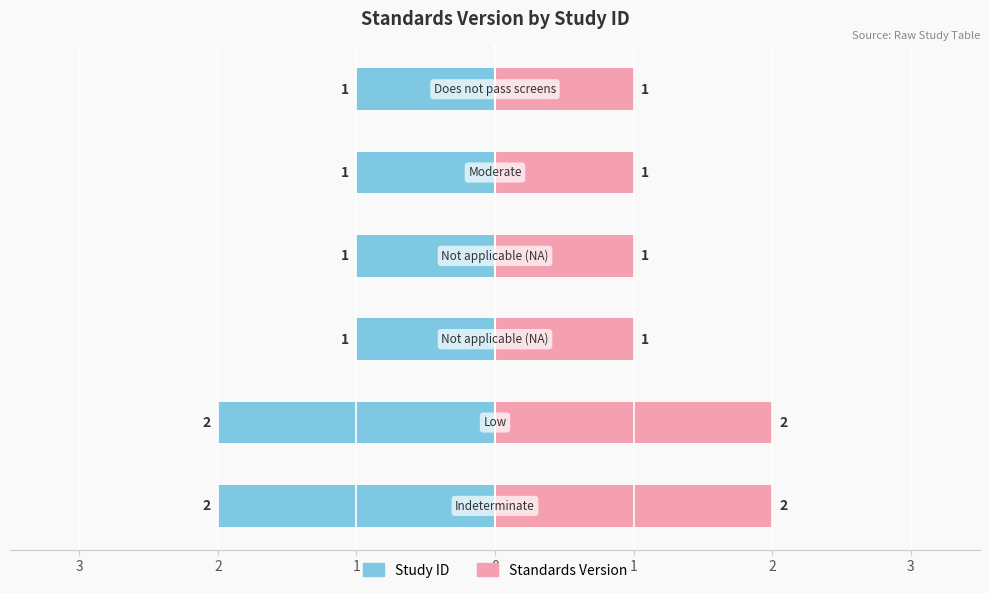

Count the Study ID values in the range -2 to -1.

6